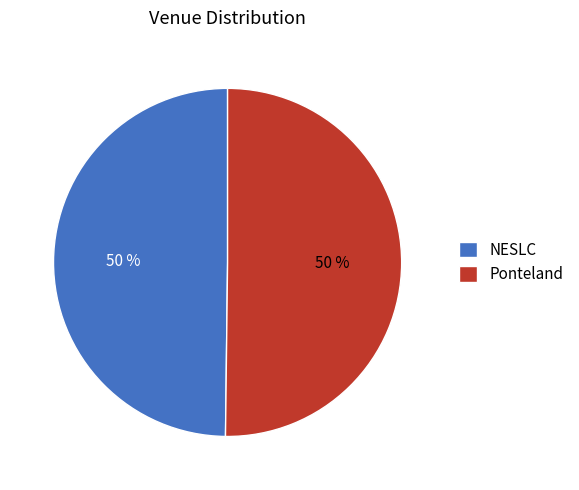

What percentage is the Ponteland slice, to the nearest percent?

50%